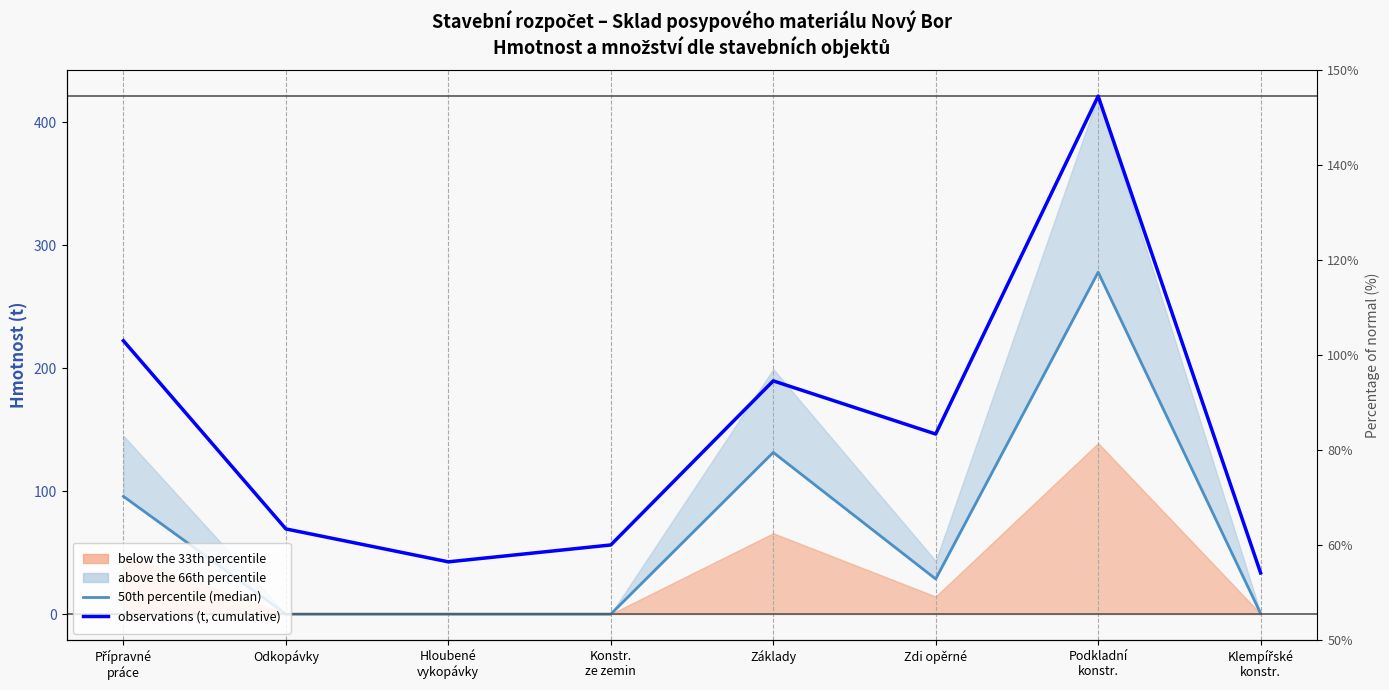

What is the value of the observations (t, cumulative) point at the 1st from the left?

222.2